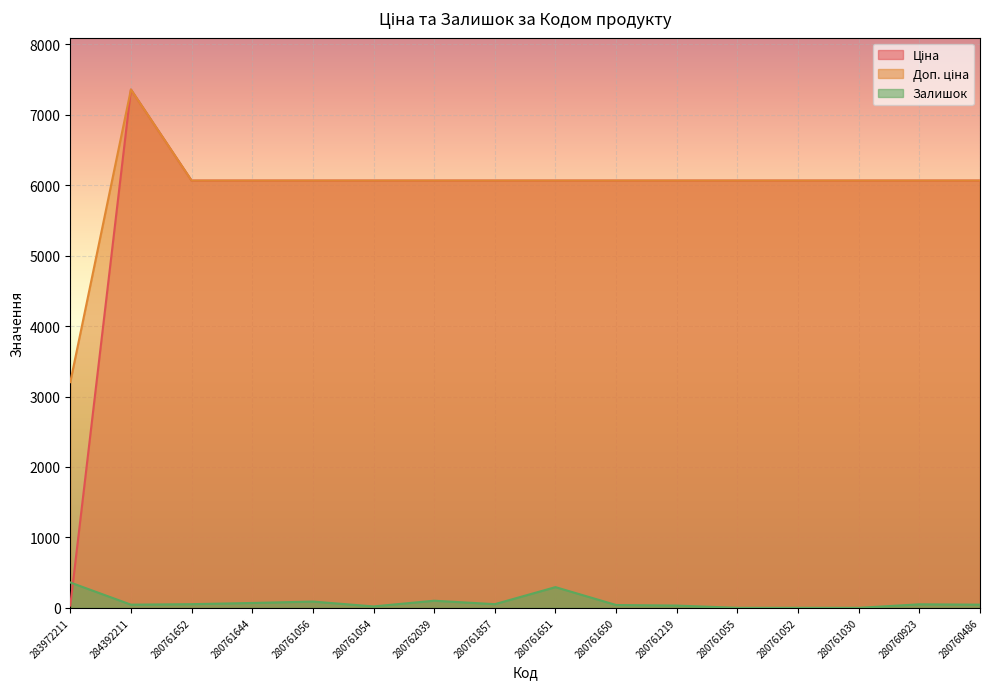

Which series has the largest total across all categories?

Доп. ціна